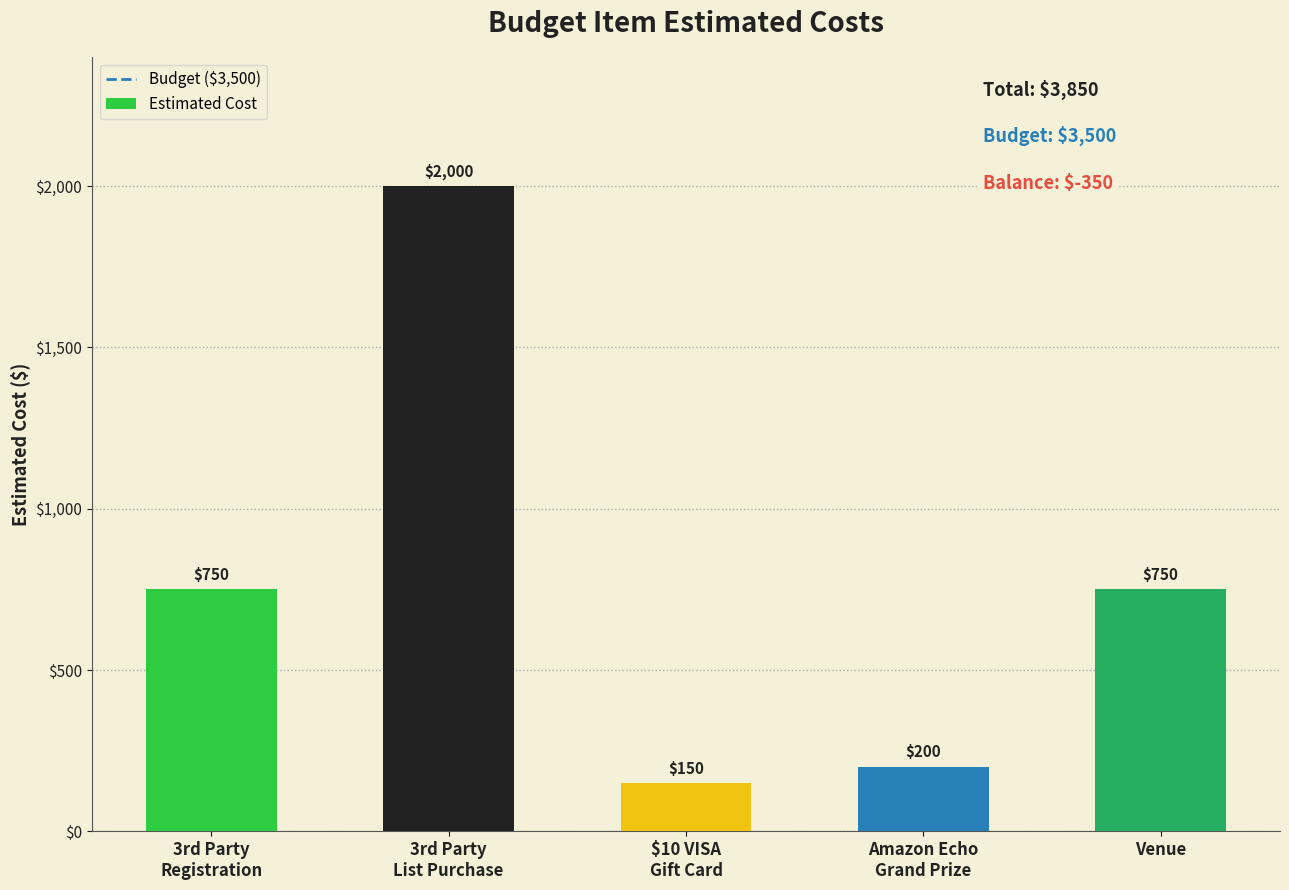

Reading right to left, what are all the values shown in this chart?

750	200	150	2000	750